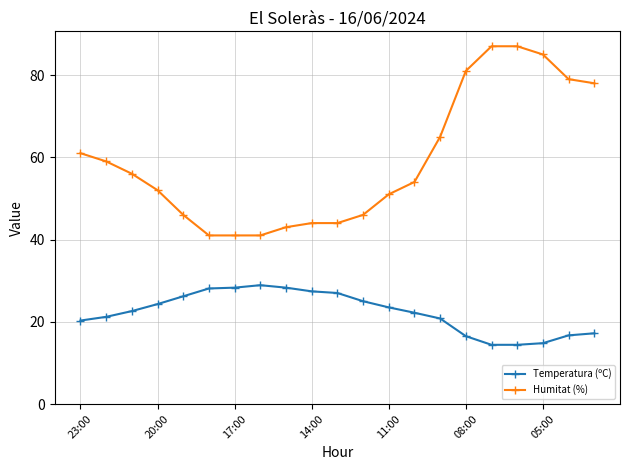

True or false: Temperatura (ºC) and Humitat (%) intersect in this chart.

False